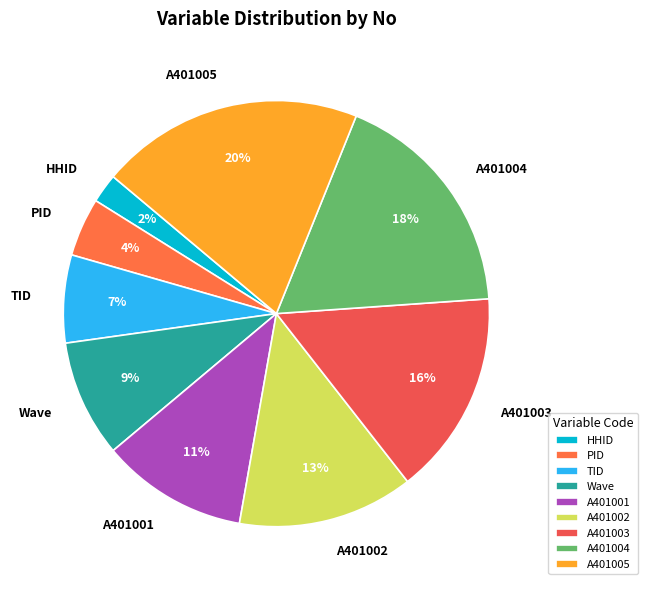

Between A401003 and A401005, which is larger?

A401005